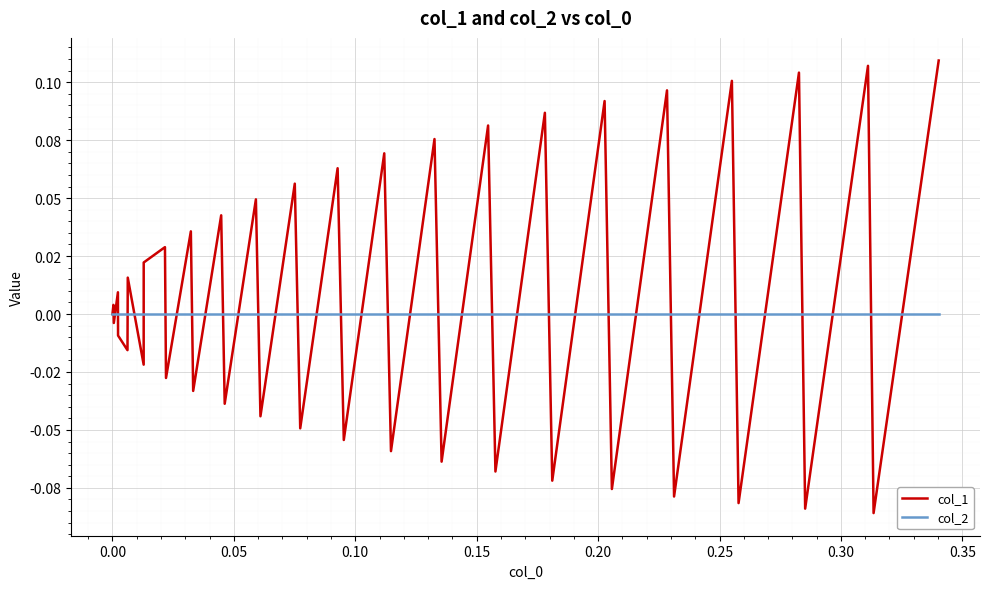

Between which two adjacent categories do col_2 and col_1 first intersect?

0.00 and 0.05